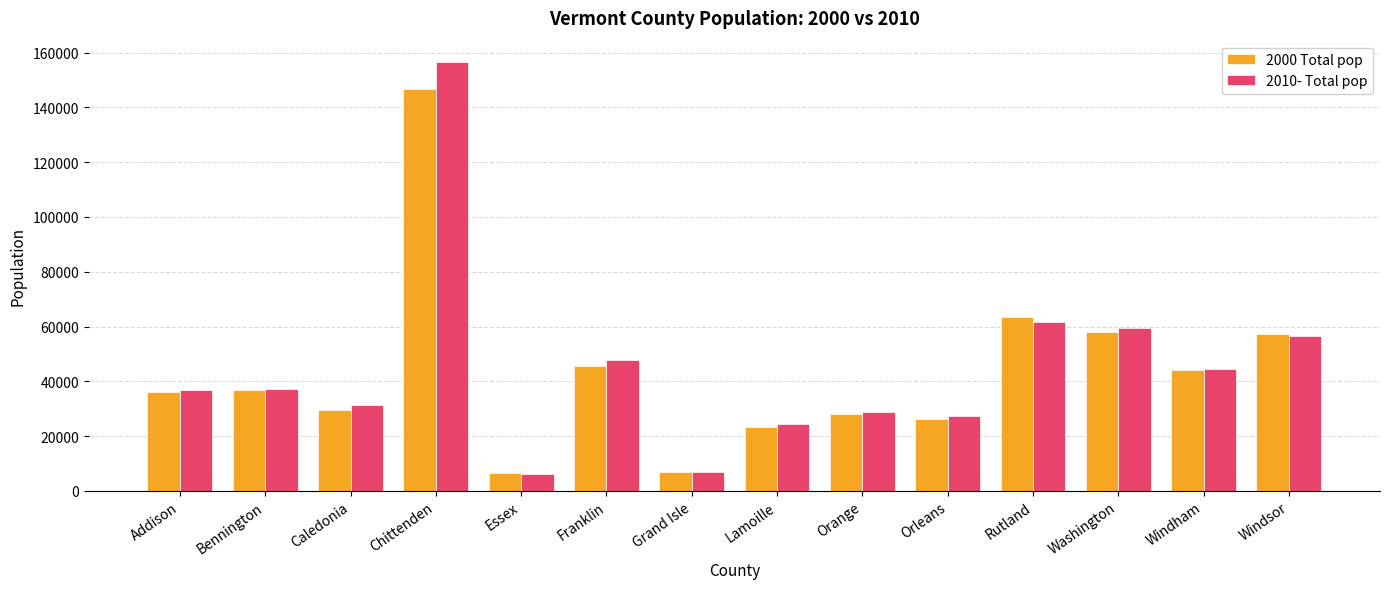

What is the value of the 2010- Total pop bar at the 10th from the left?

27231